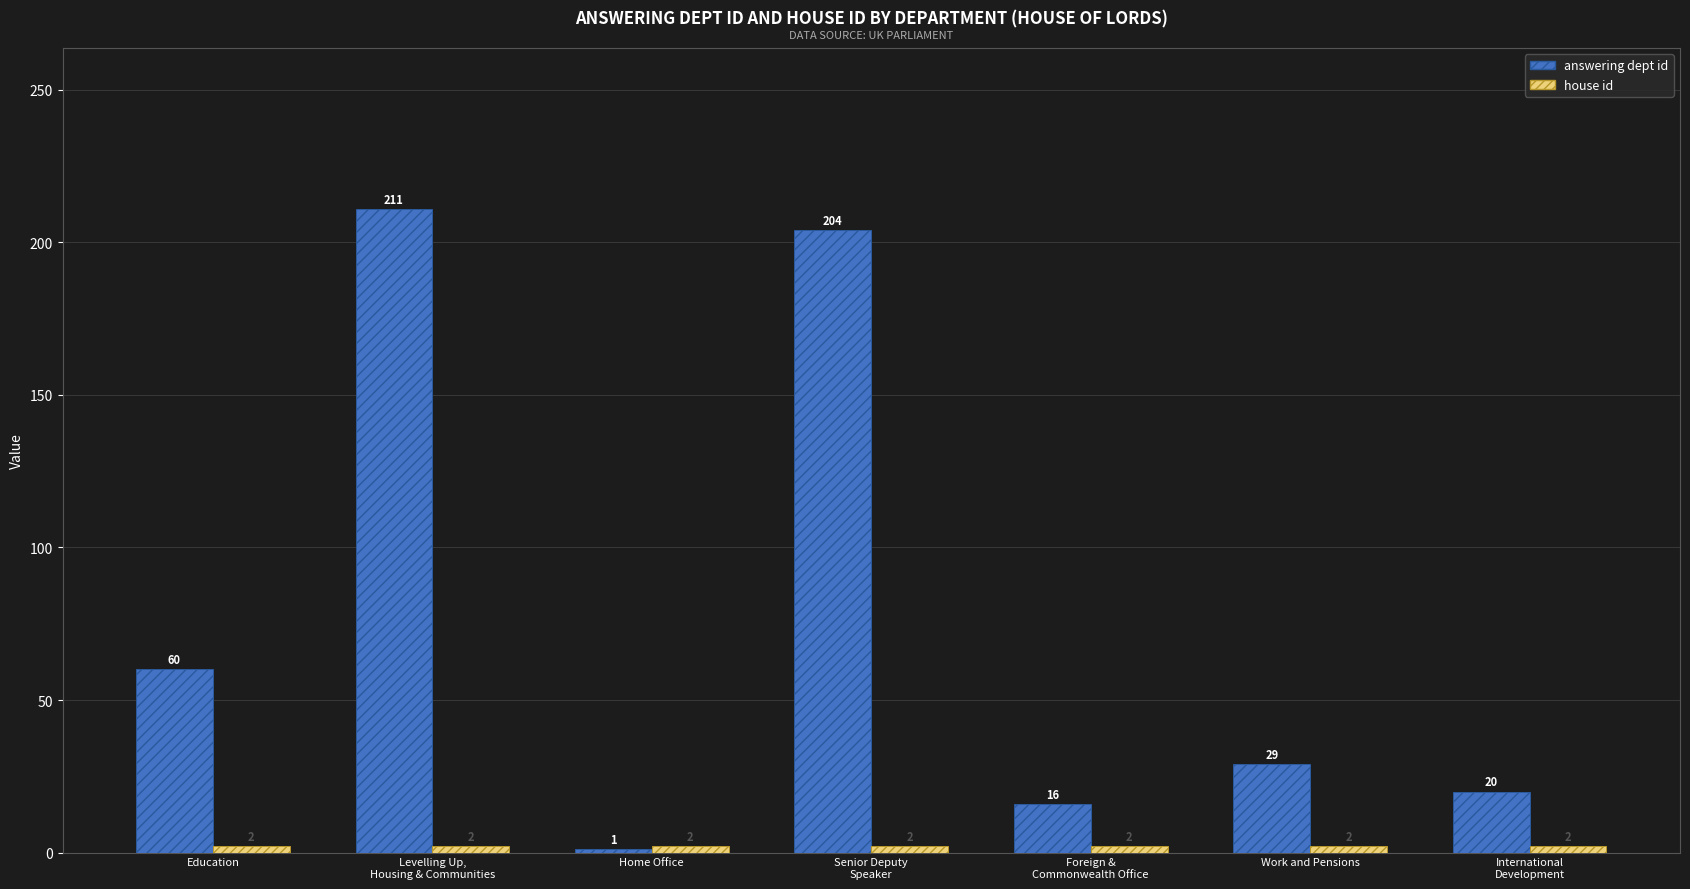

At which label does answering dept id reach its peak?

Levelling Up,
Housing & Communities